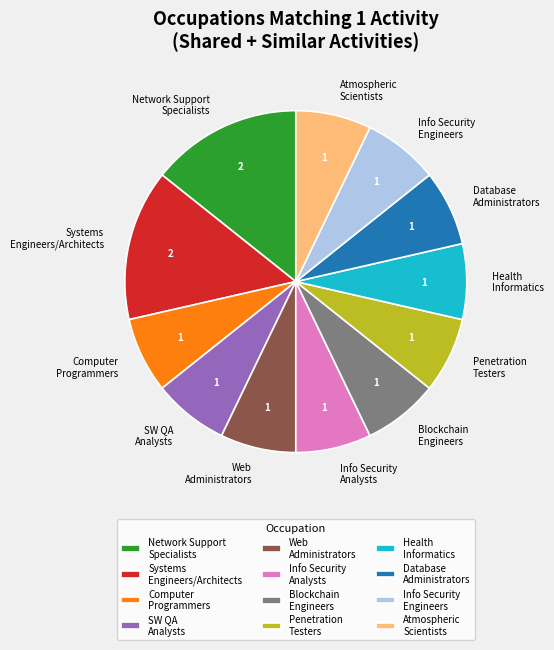

What is the ratio of the value at Systems Engineers/Architects to the value at Penetration Testers?

2.0